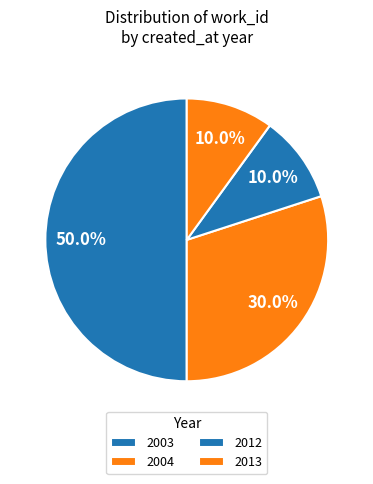

How many segments does this pie chart have?

4